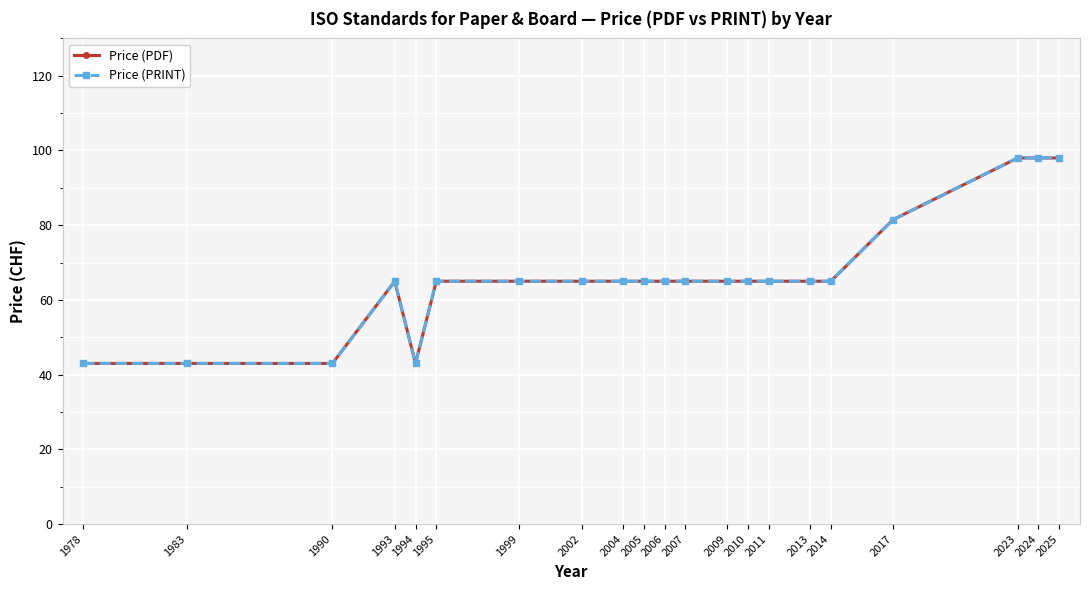

Reading left to right, extract all data points from this chart.

Price (PDF): 43.0	43.0	43.0	65.0	43.0	65.0	65.0	65.0	65.0	65.0	65.0	65.0	65.0	65.0	65.0	65.0	65.0	81.5	98.0	98.0	98.0
Price (PRINT): 43.0	43.0	43.0	65.0	43.0	65.0	65.0	65.0	65.0	65.0	65.0	65.0	65.0	65.0	65.0	65.0	65.0	81.5	98.0	98.0	98.0